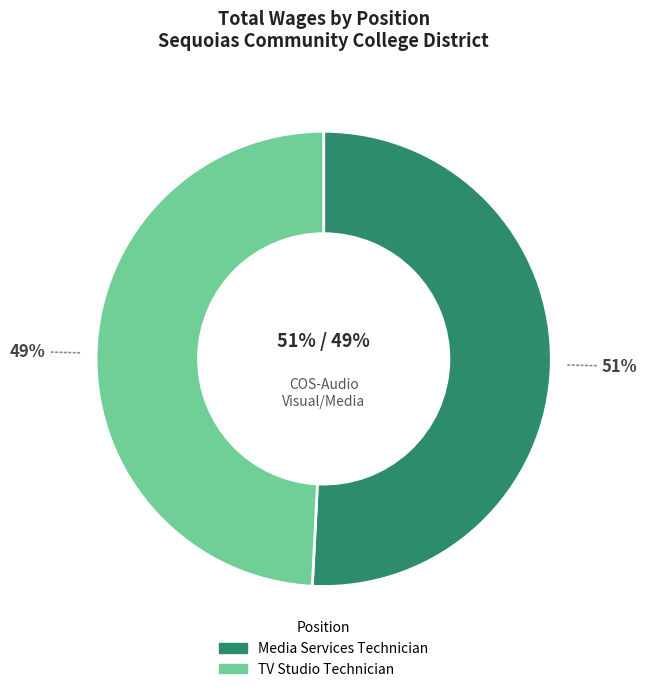

Rank the categories by value from lowest to highest.

TV Studio Technician, Media Services Technician